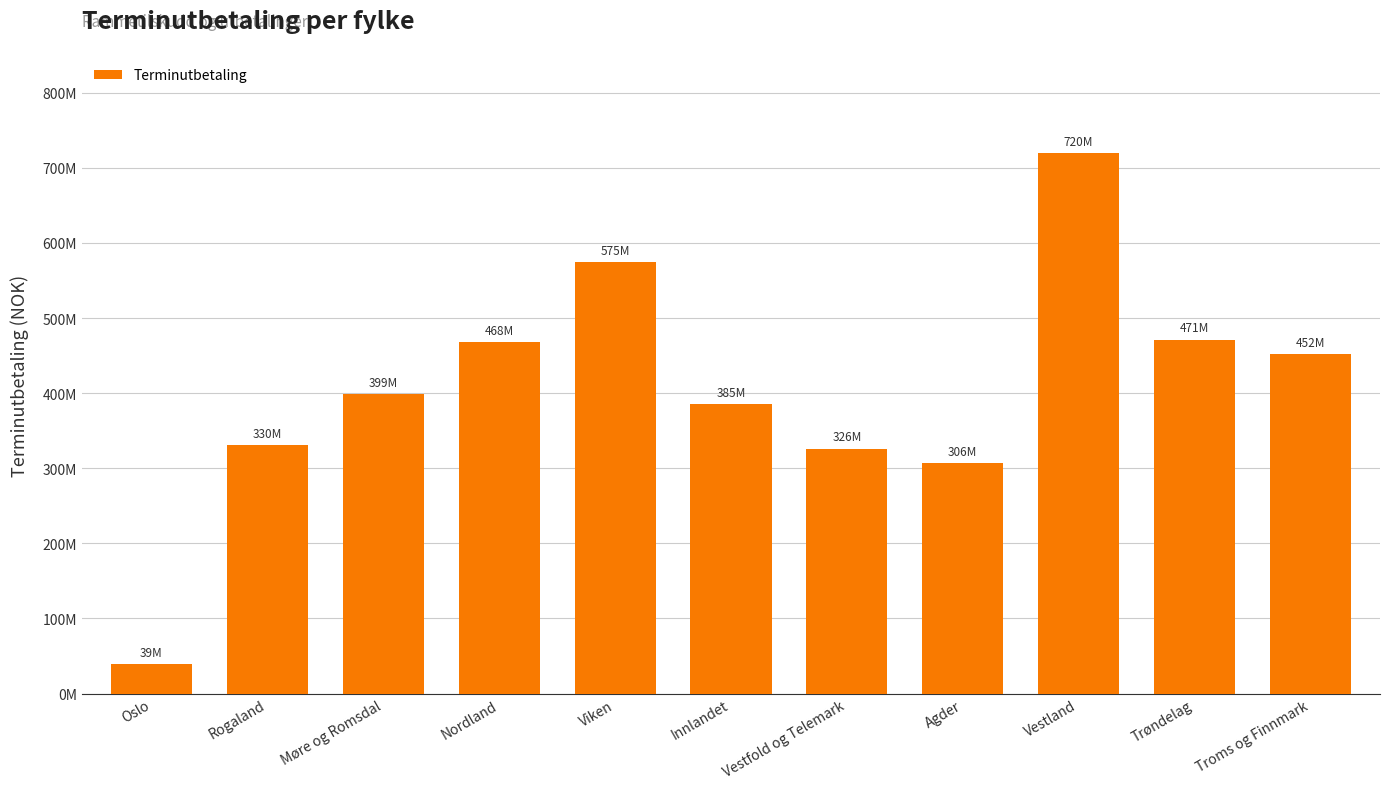

Rank the categories by value from highest to lowest.

Vestland, Viken, Trøndelag, Nordland, Troms og Finnmark, Møre og Romsdal, Innlandet, Rogaland, Vestfold og Telemark, Agder, Oslo